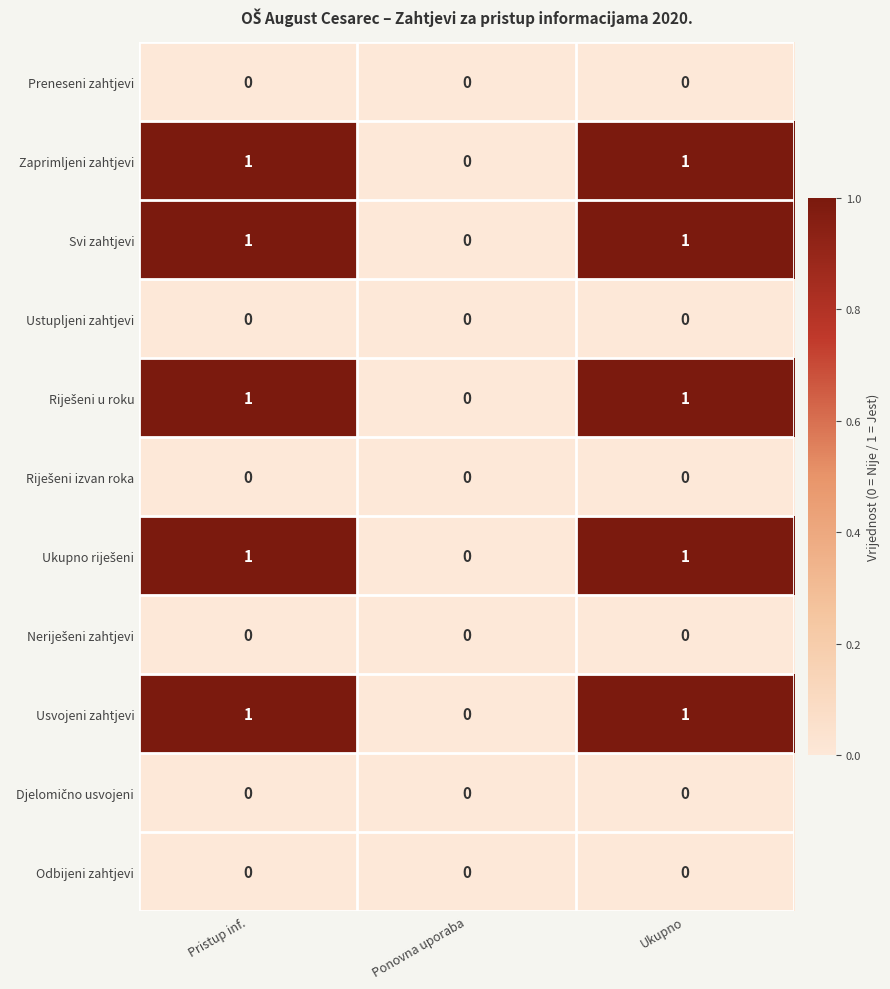

Is it true that Zaprimljeni zahtjevi equals 0 at Ponovna uporaba?

True